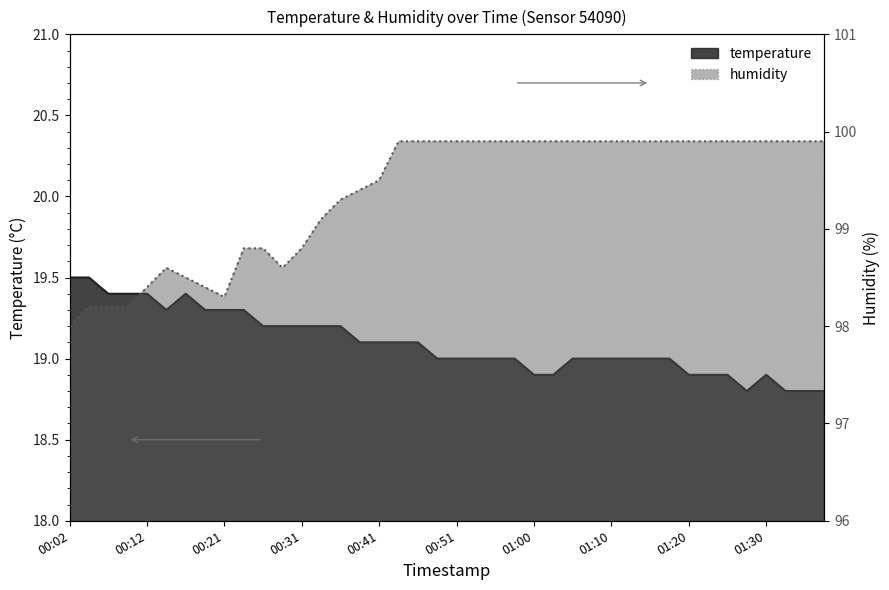

What is the label of the 38th point from the left?

01:32